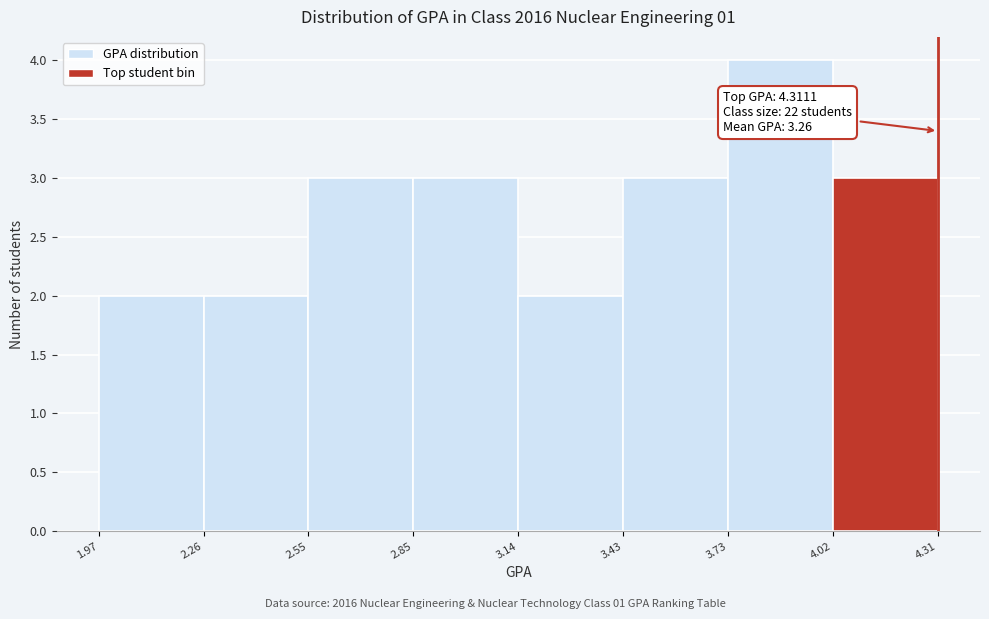

Which range on the x-axis has the tallest bar?

3.73 to 4.02